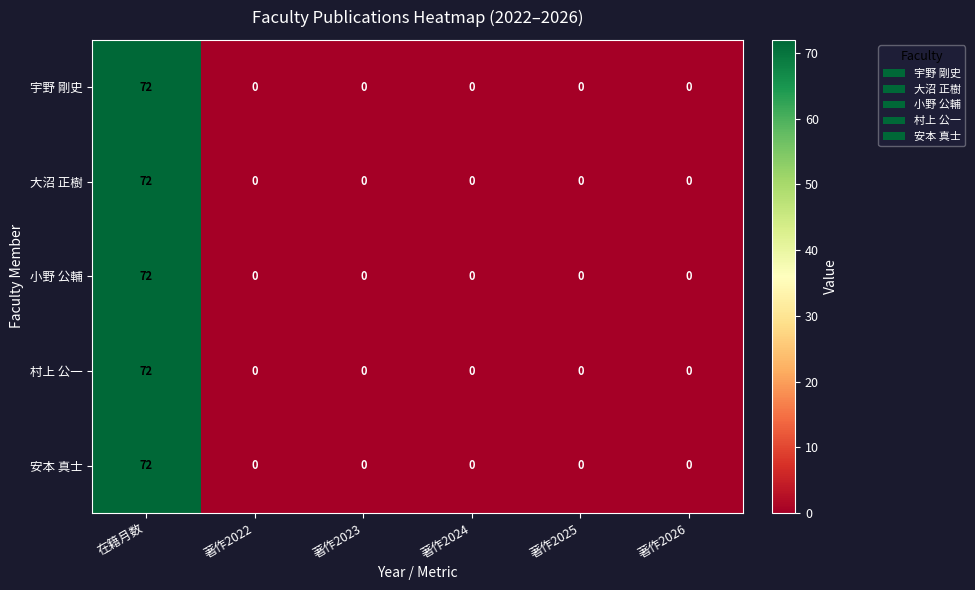

How many categories are shown in the chart?

6